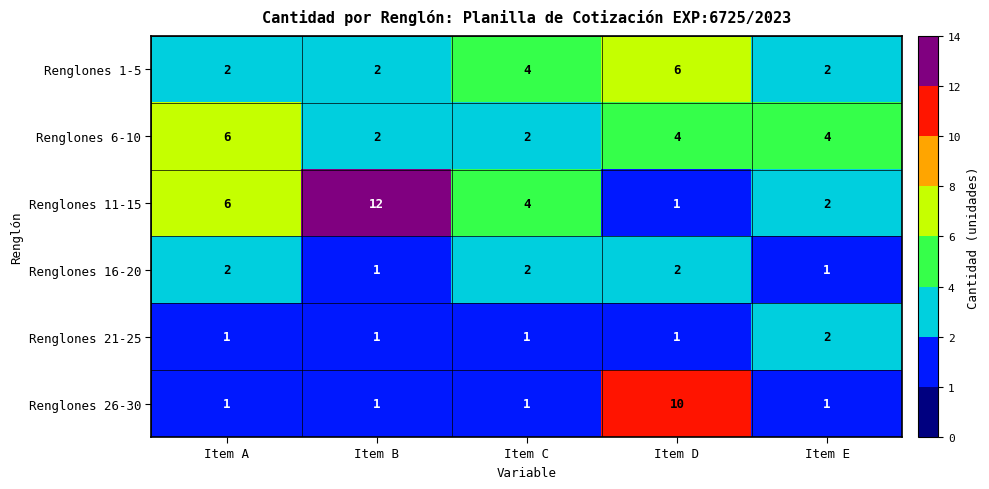

Where is Renglones 11-15 nearest to the value 6?

Item A